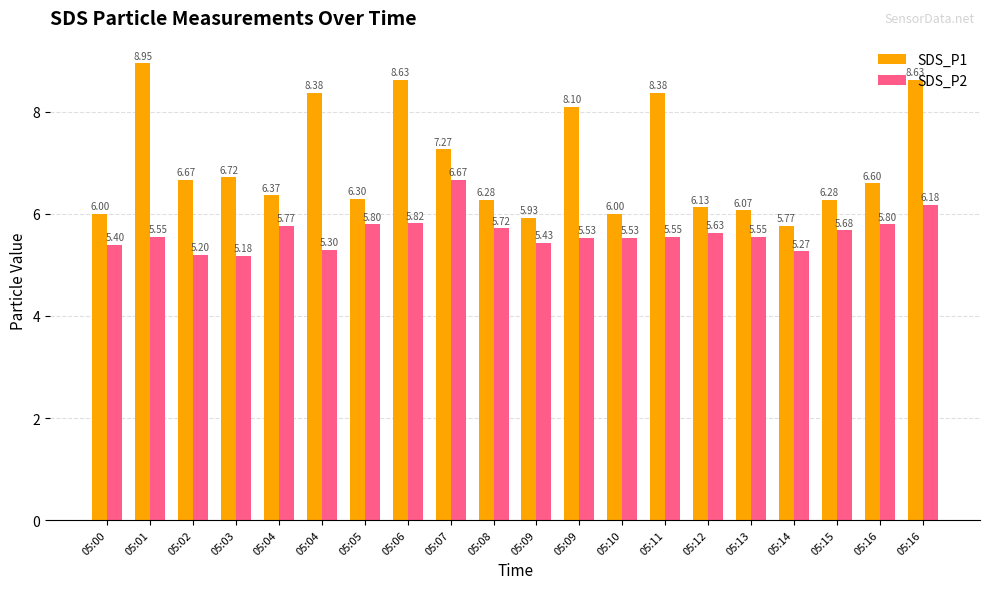

Is the value of SDS_P1 at 05:16 greater than the value of SDS_P2 at 05:14?

Yes